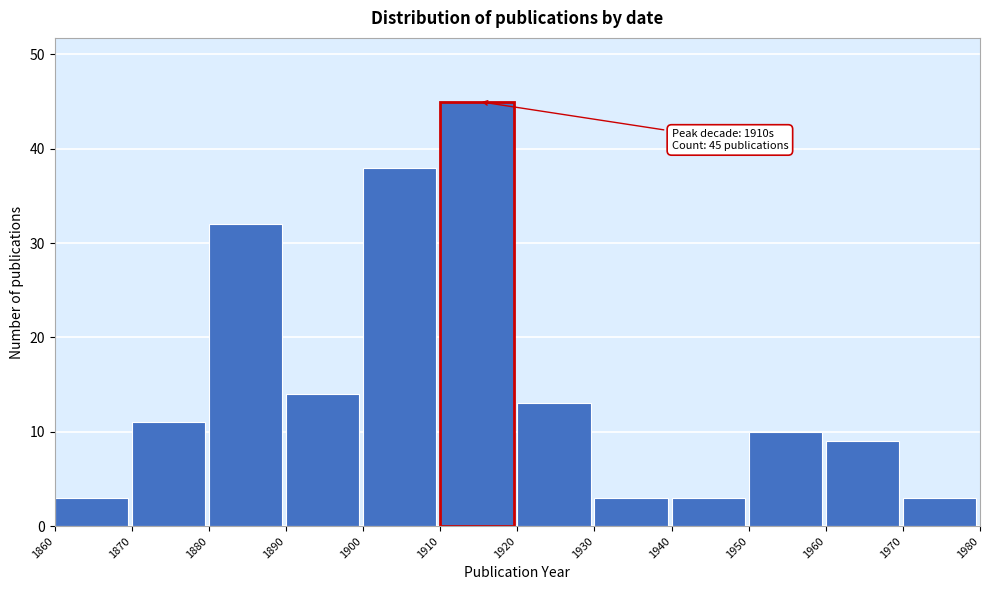

Which range on the x-axis has the tallest bar?

1910 to 1920